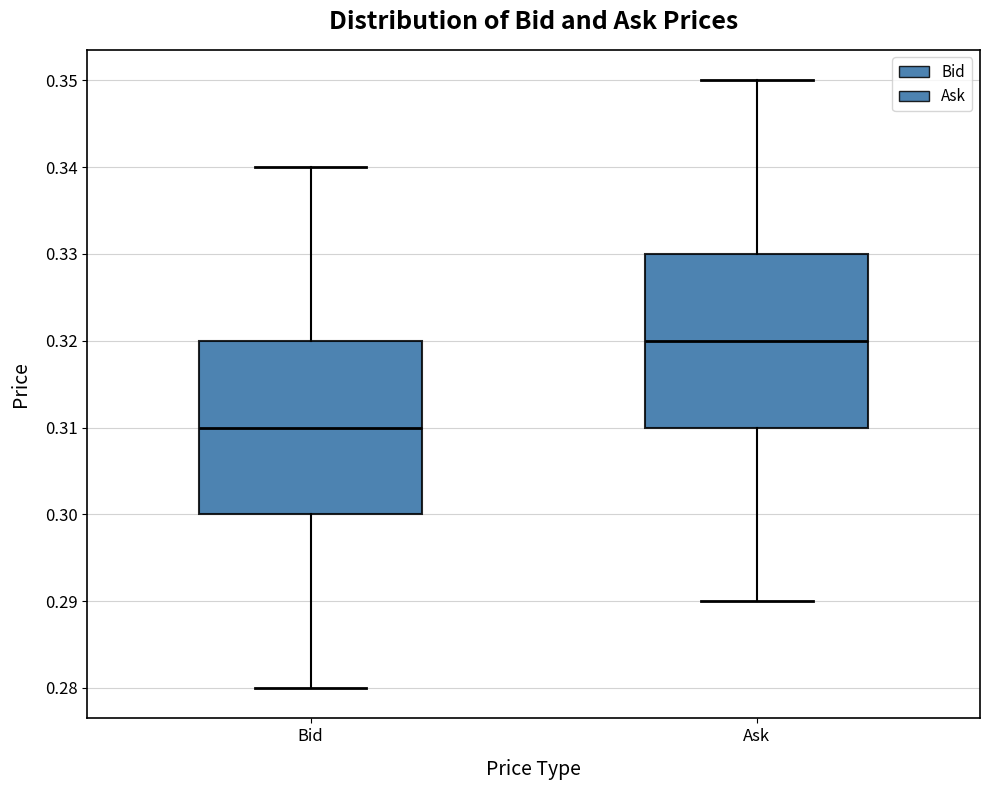

Where does the lower whisker of the box for Bid end on the y-axis? The values are not printed on the chart, so give them approximately, as read against the axis.

0.28